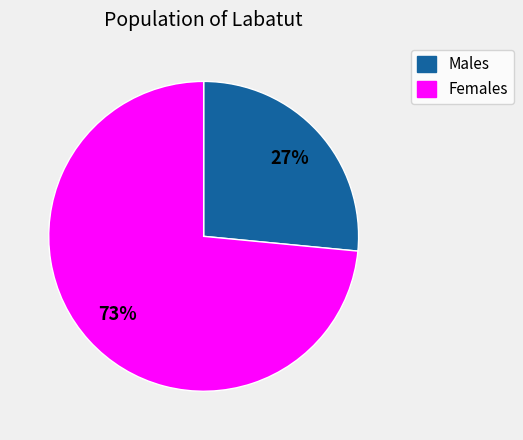

Is it true that Females is 65% of the pie?

False